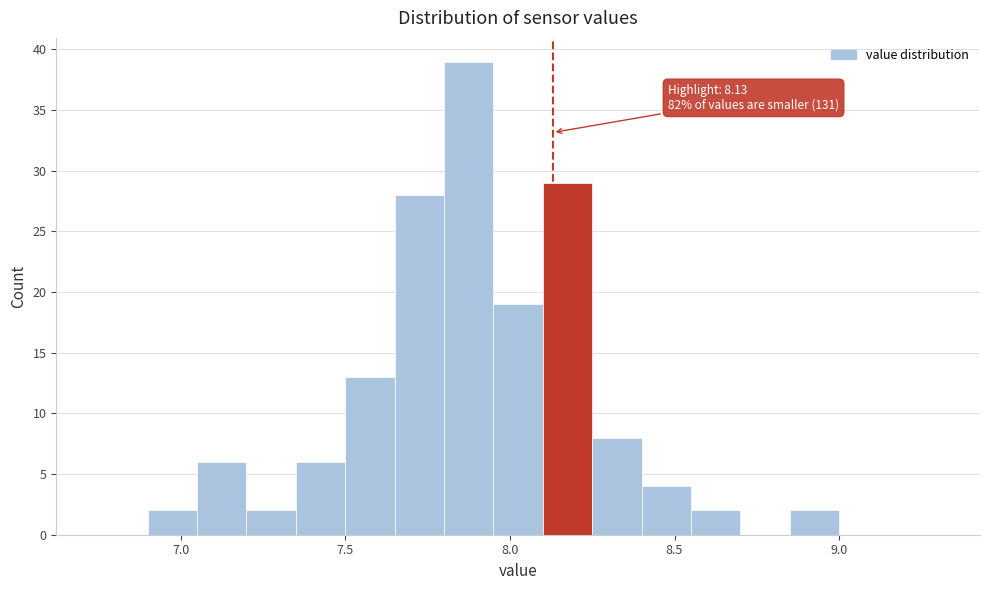

Read against the x-axis, roughly where is the centre of the tallest bar?

7.90